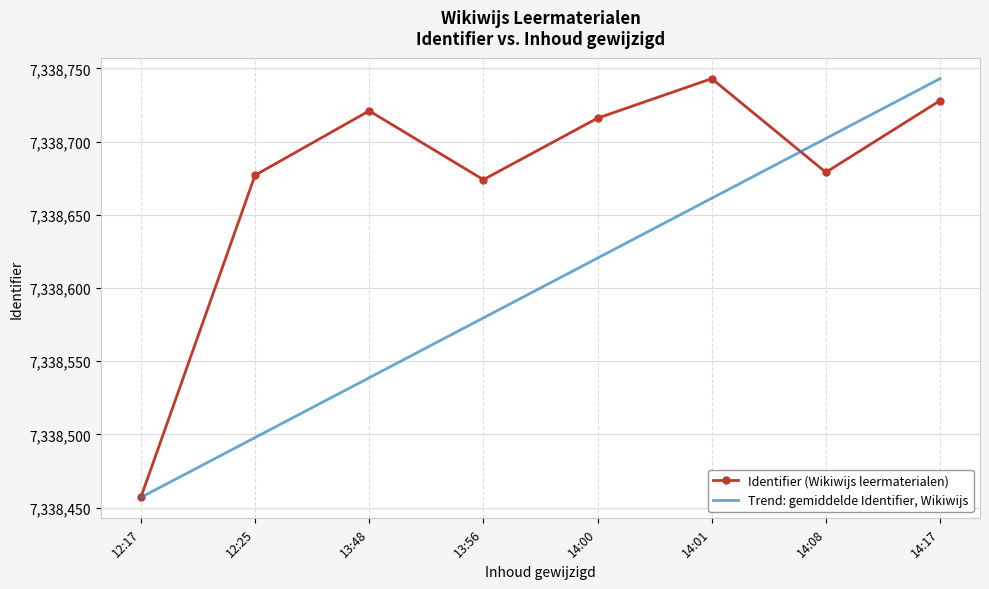

At 12:25, list the series in order from largest to smallest.

Identifier (Wikiwijs leermaterialen), Trend: gemiddelde Identifier, Wikiwijs